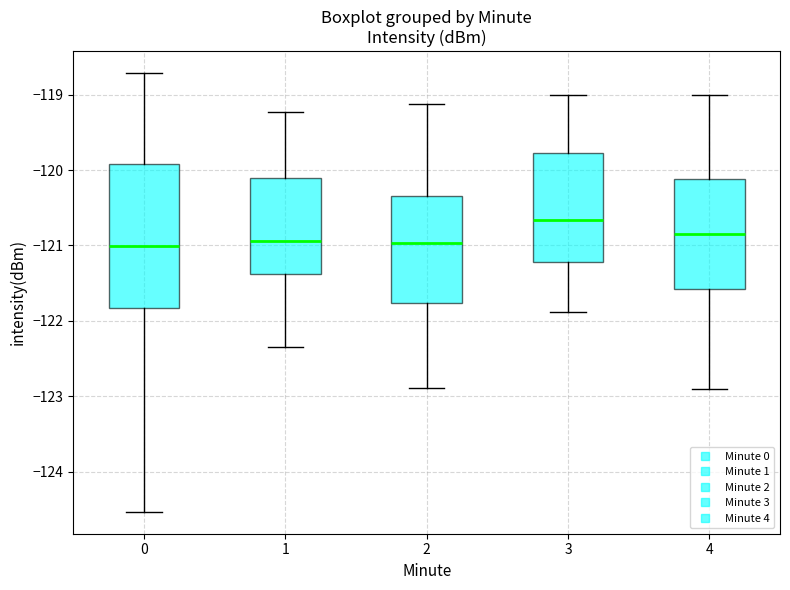

Which box is the tallest, from its lower edge to its upper edge?

0